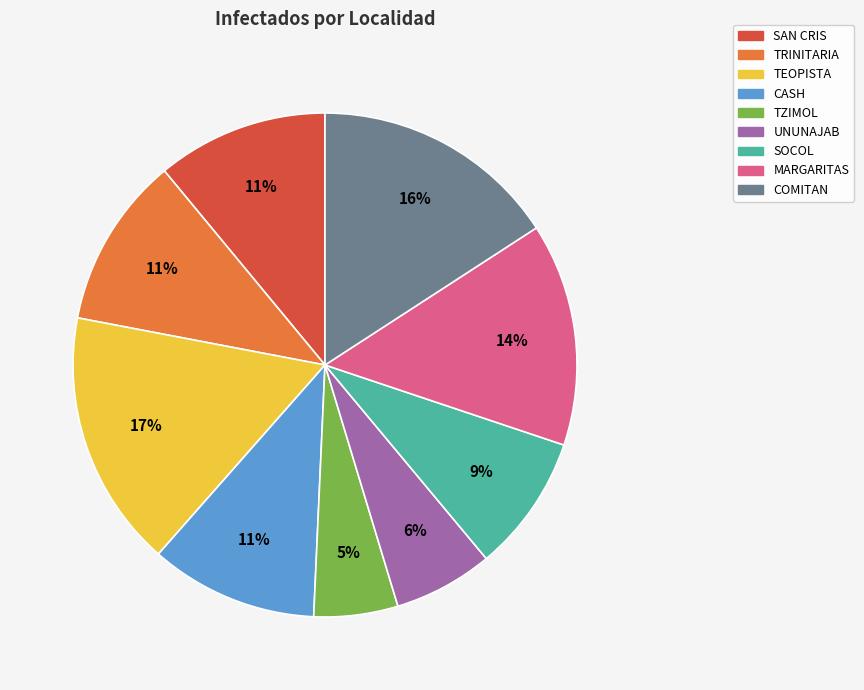

What is the smallest slice in the pie chart?

TZIMOL